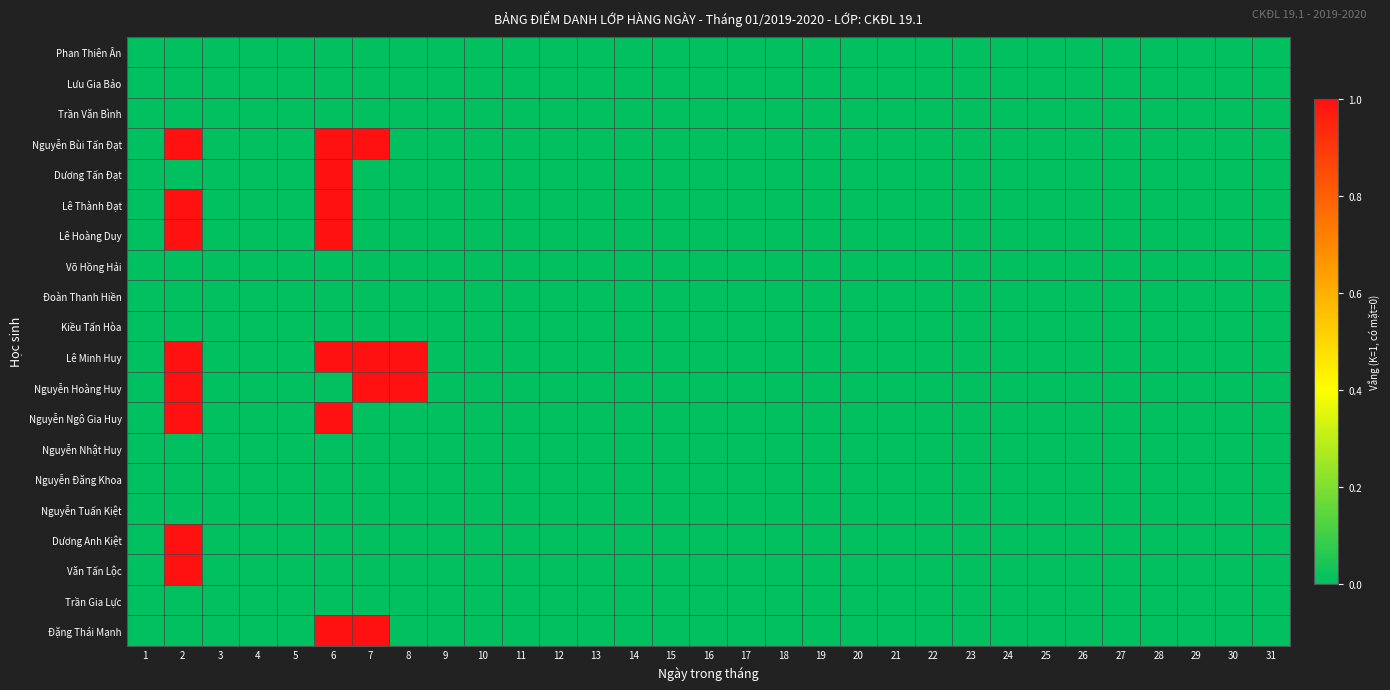

At how many categories does at least one series exceed 0?

4